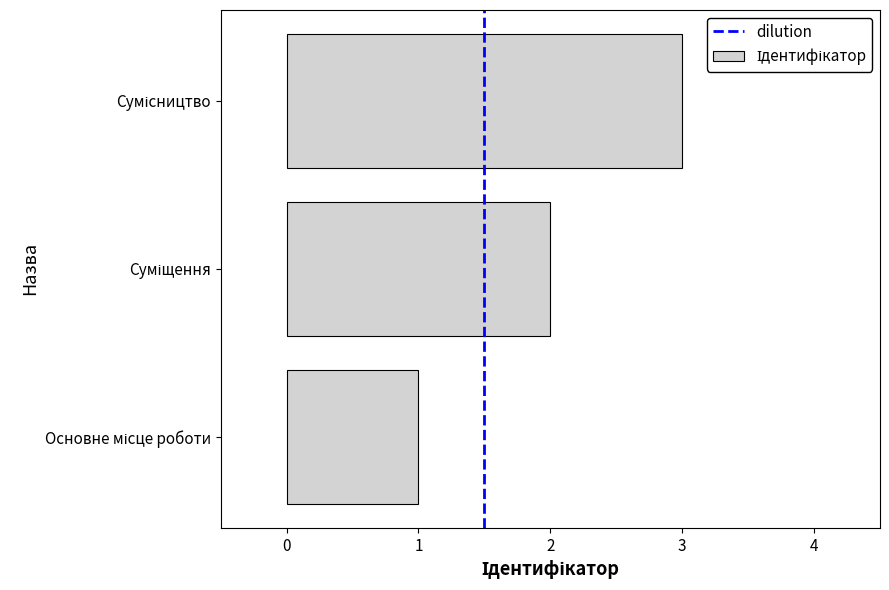

Are the bars horizontal?

Yes